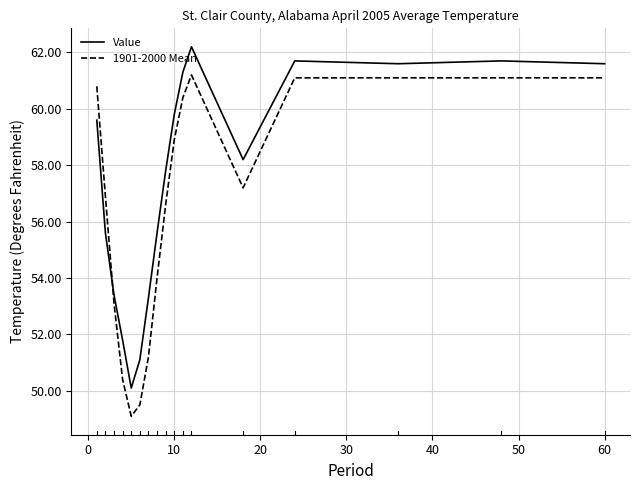

Which series has the largest total across all categories?

Value